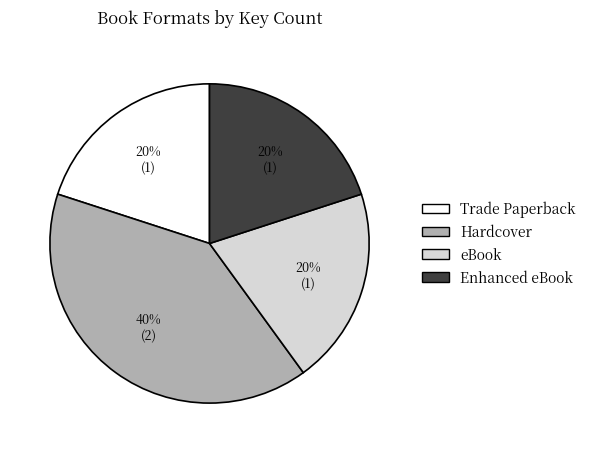

True or false: Enhanced eBook accounts for 32% of the total.

False